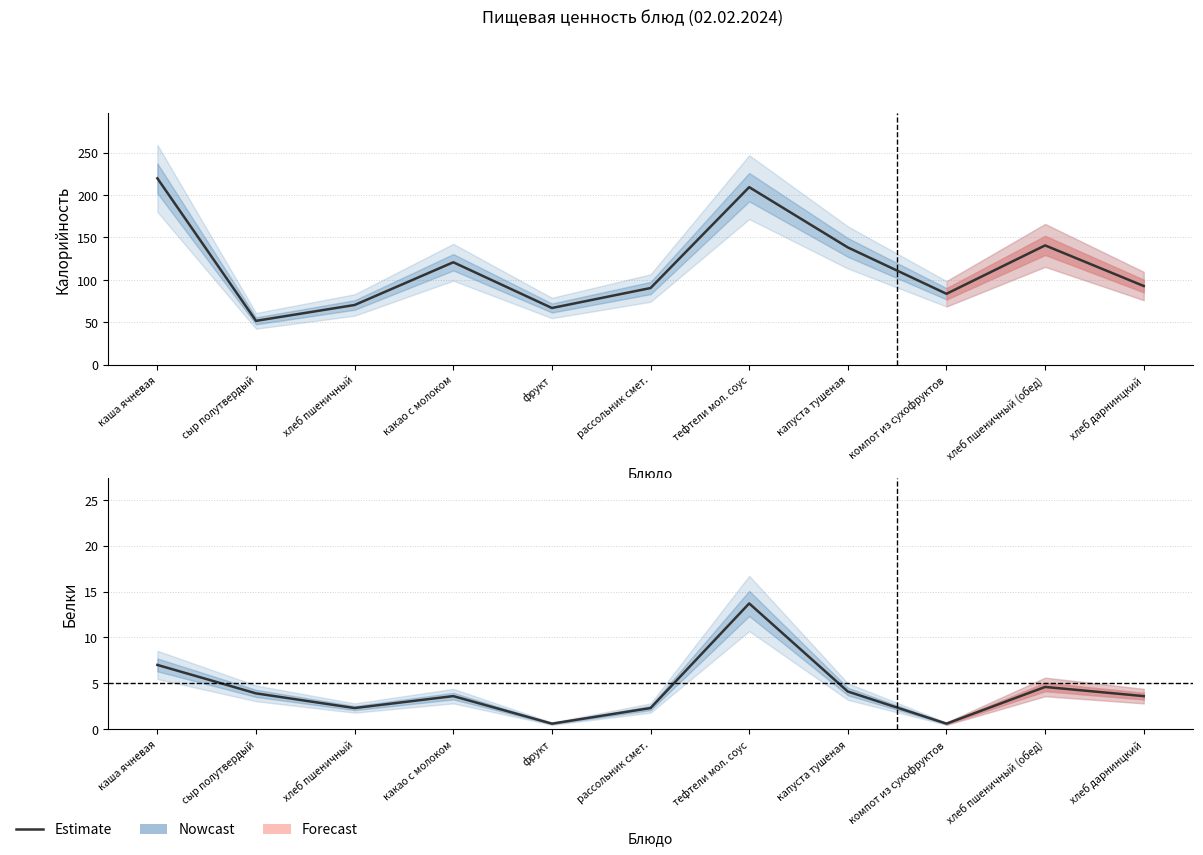

Which series has the largest range (max minus min)?

Калорийность